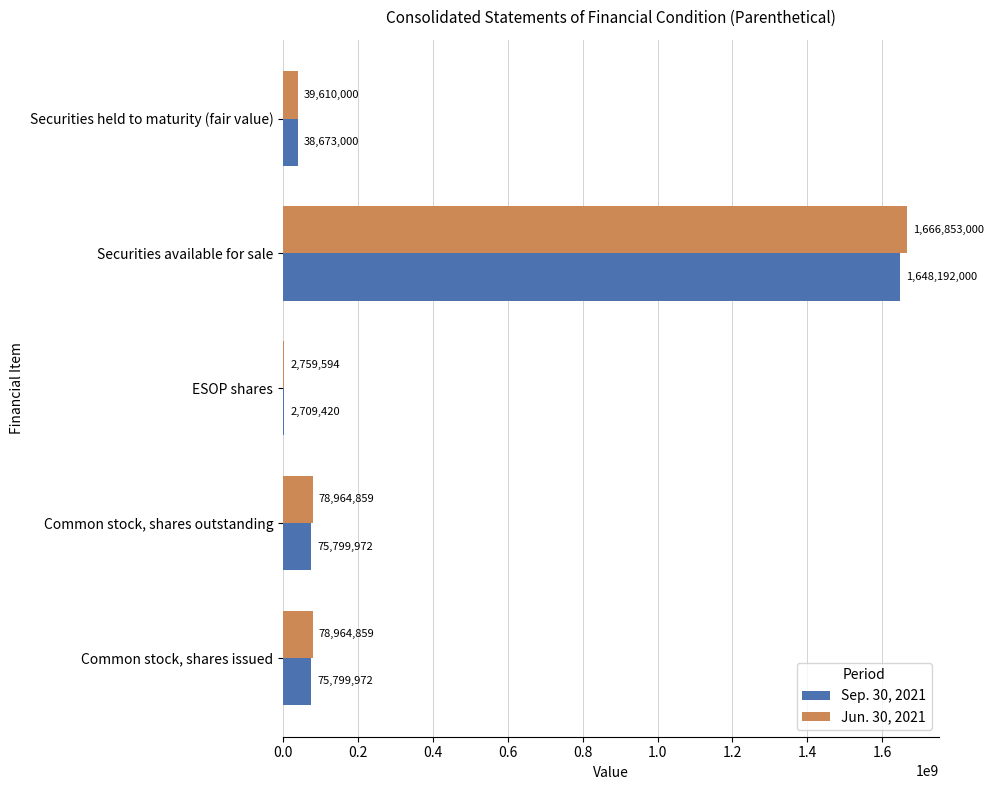

Is the value of Jun. 30, 2021 at ESOP shares greater than the value of Sep. 30, 2021 at ESOP shares?

Yes